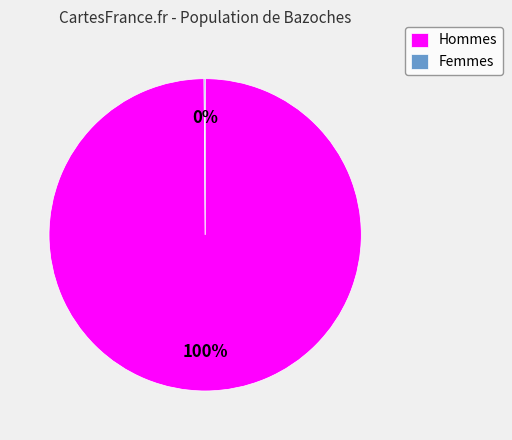

True or false: Hommes accounts for 85% of the total.

False